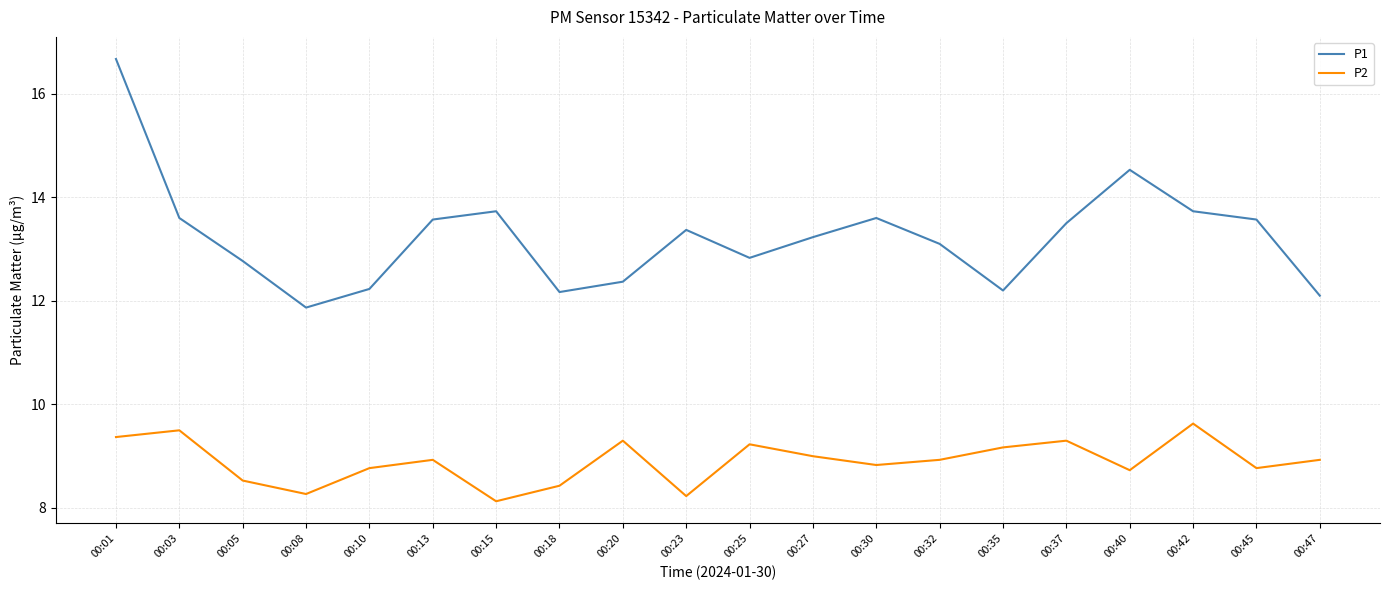

What is the spread (max minus min) of values at 00:18?

3.7